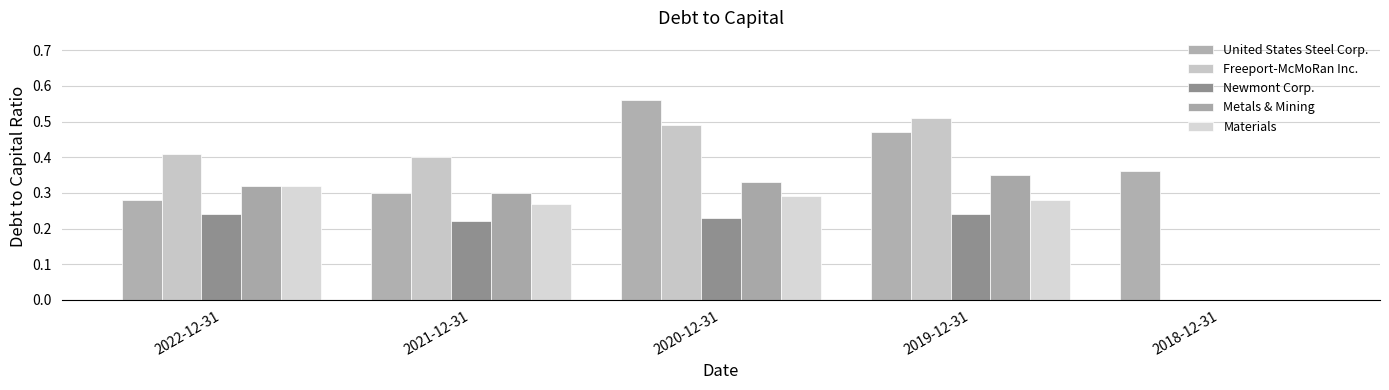

What position from the left is 2020-12-31?

3